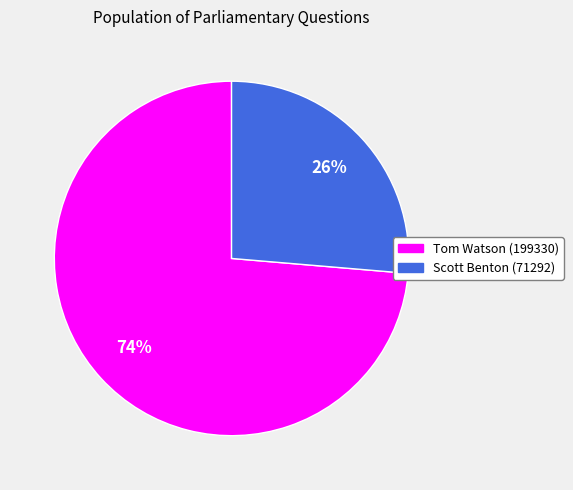

Rank the categories by value from highest to lowest.

Tom Watson (199330), Scott Benton (71292)